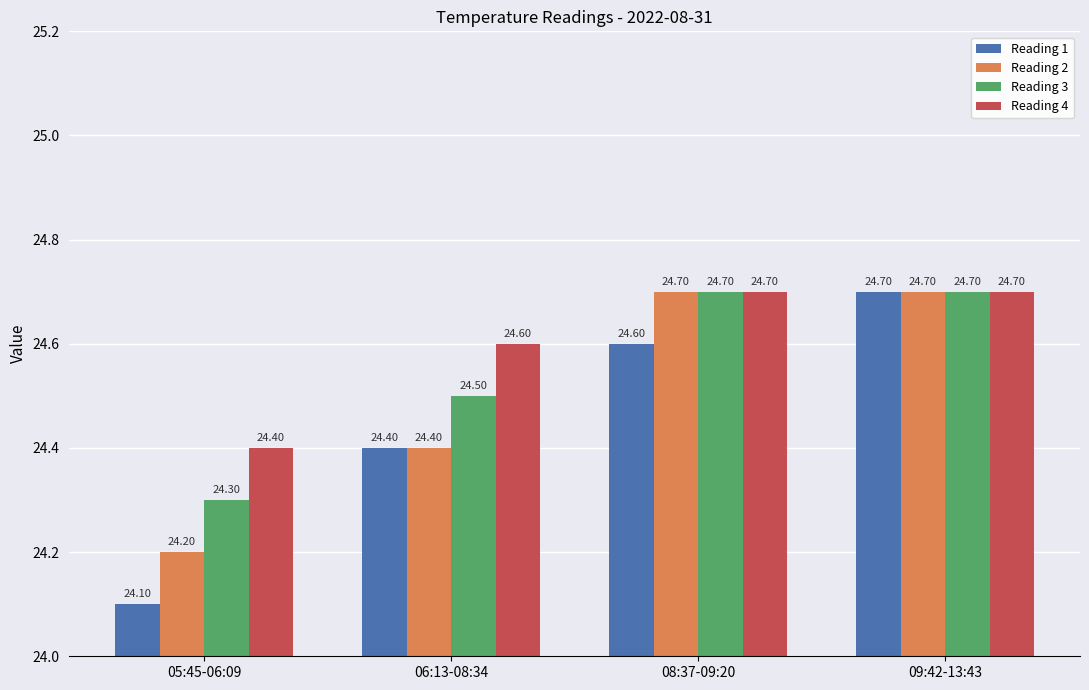

What are all the series names shown in the legend?

Reading 1, Reading 2, Reading 3, Reading 4